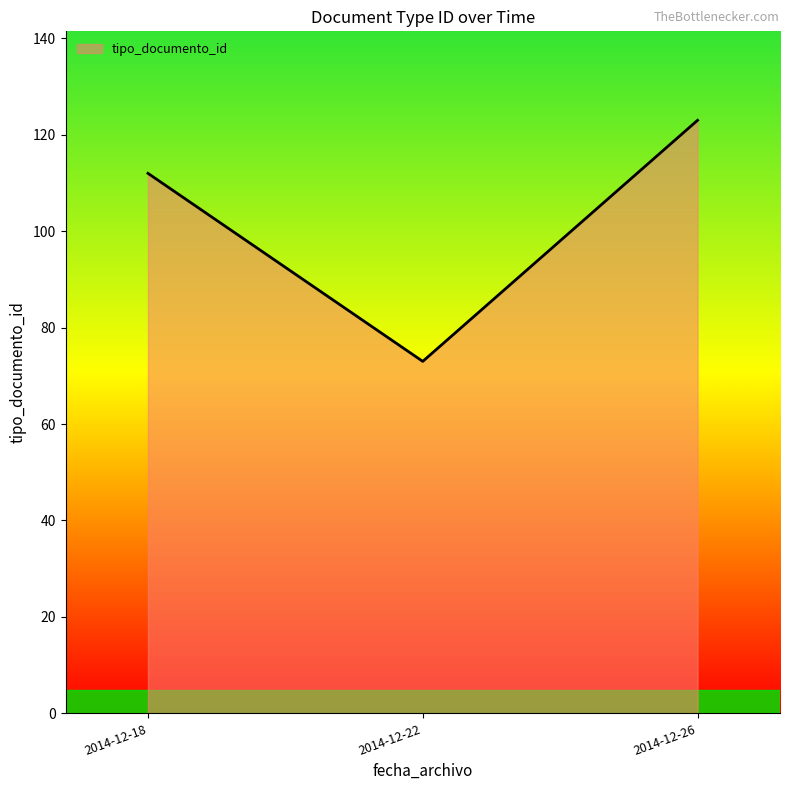

At which category does the chart reach its minimum across all series?

2014-12-22